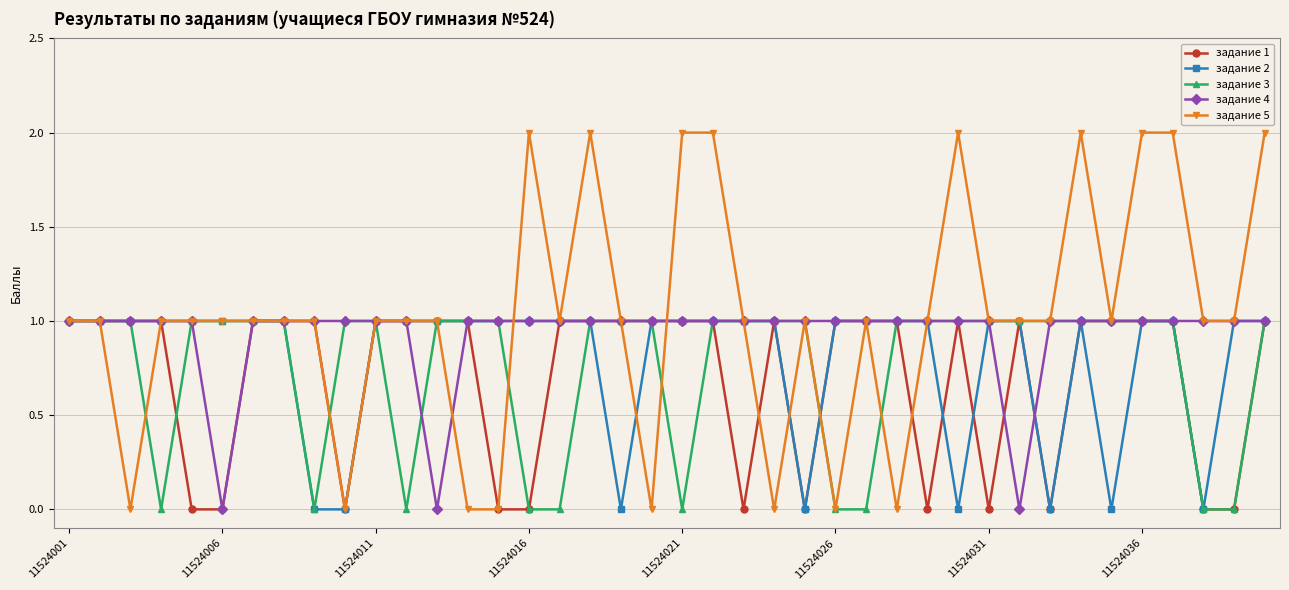

What is the difference between the second highest and second lowest values in the задание 4 series?

1